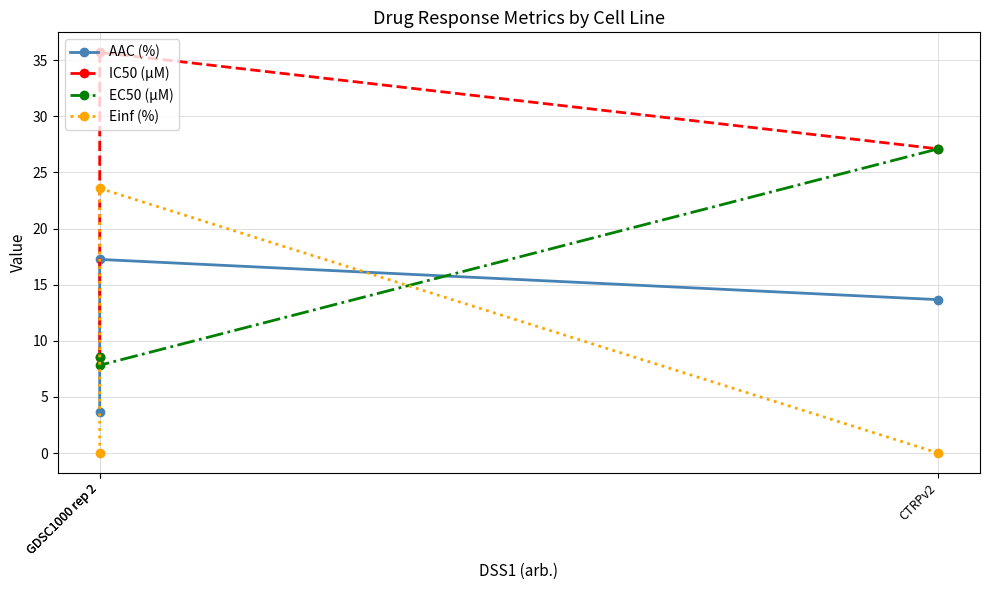

Which has a higher value, GDSC1000 rep 2 or CTRPv2?

GDSC1000 rep 2